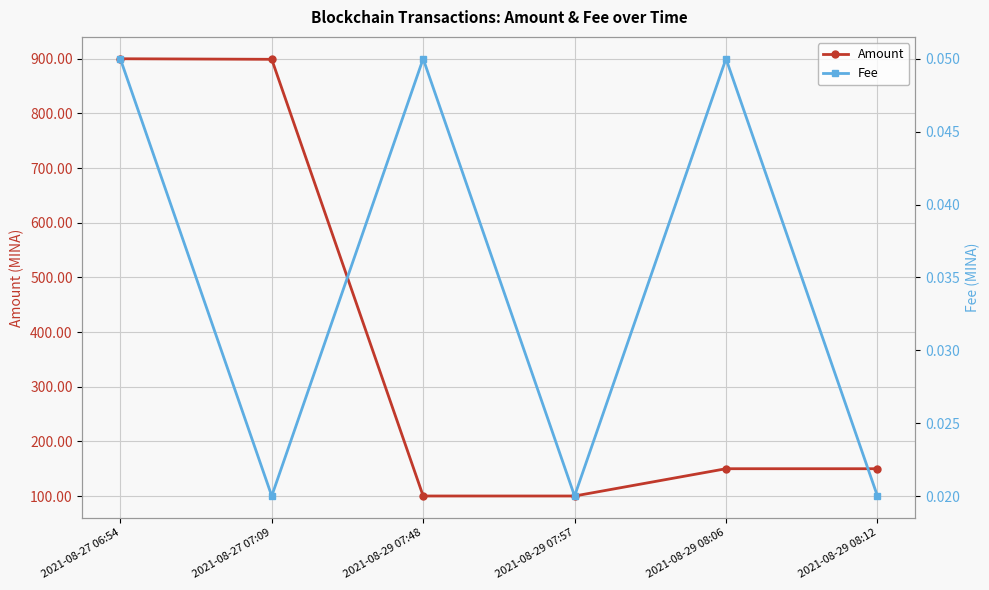

At 2021-08-29 08:12, list the series in order from largest to smallest.

Amount, Fee